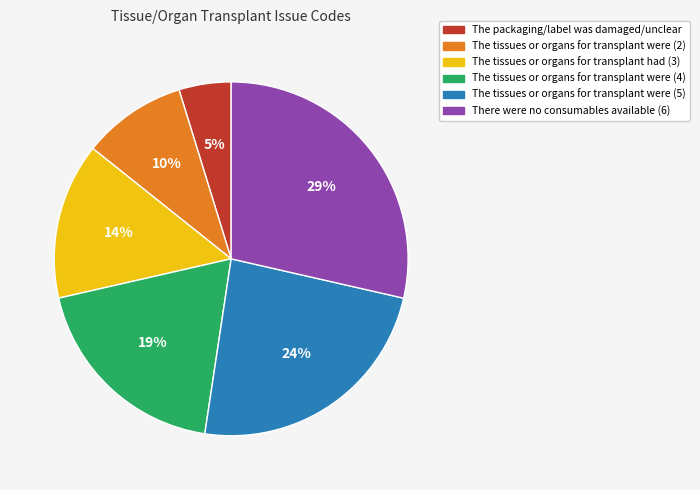

Is it true that The tissues or organs for transplant had (3) is 14% of the pie?

True